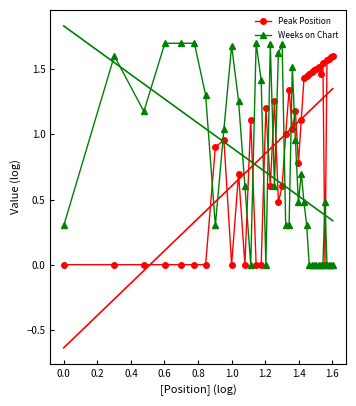

Which series has the largest total across all categories?

Peak Position